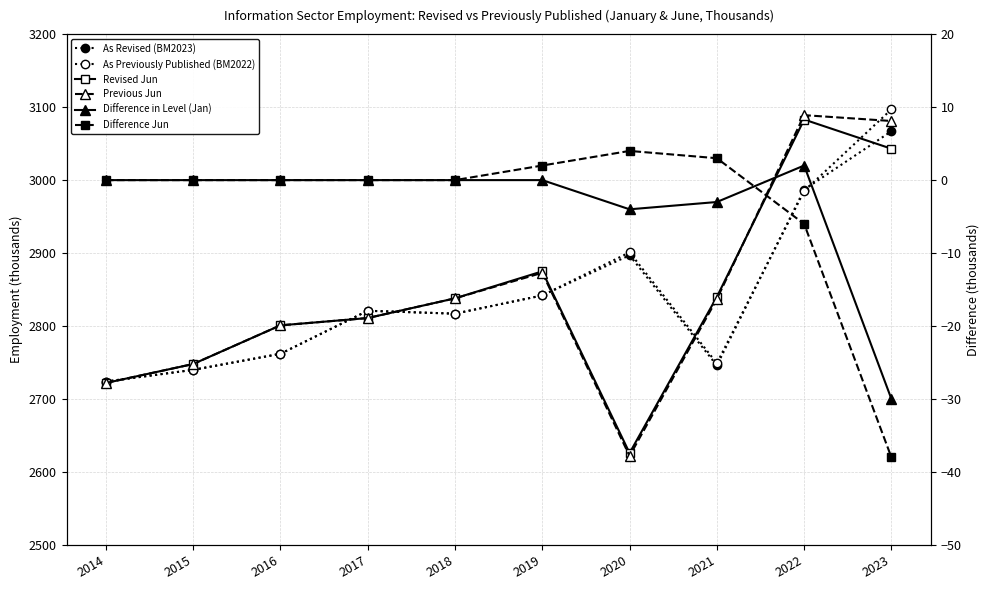

Is this an area chart (filled region under the line)?

No